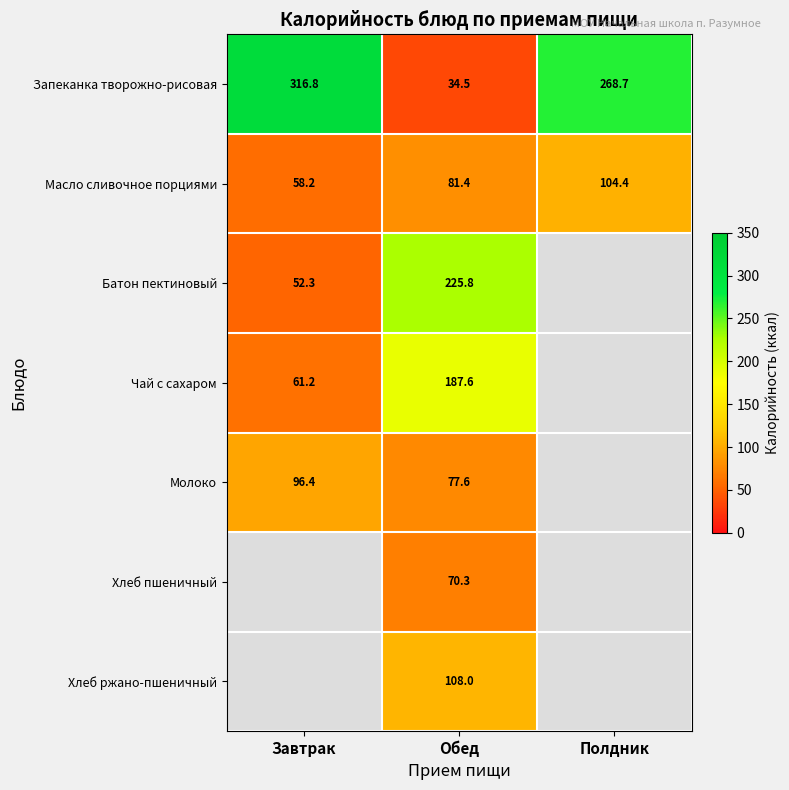

Rank the categories by Запеканка творожно-рисовая value from highest to lowest.

Завтрак, Полдник, Обед